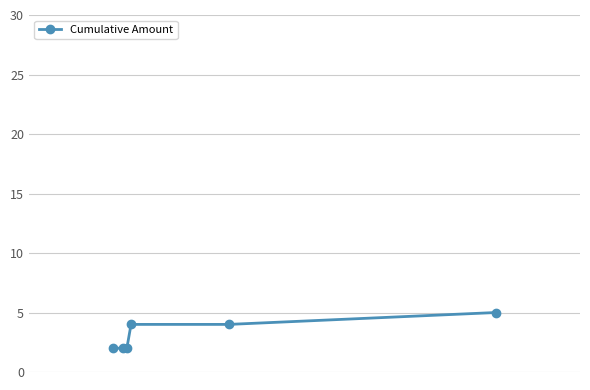

What is the value of the 3rd point from the left?

2